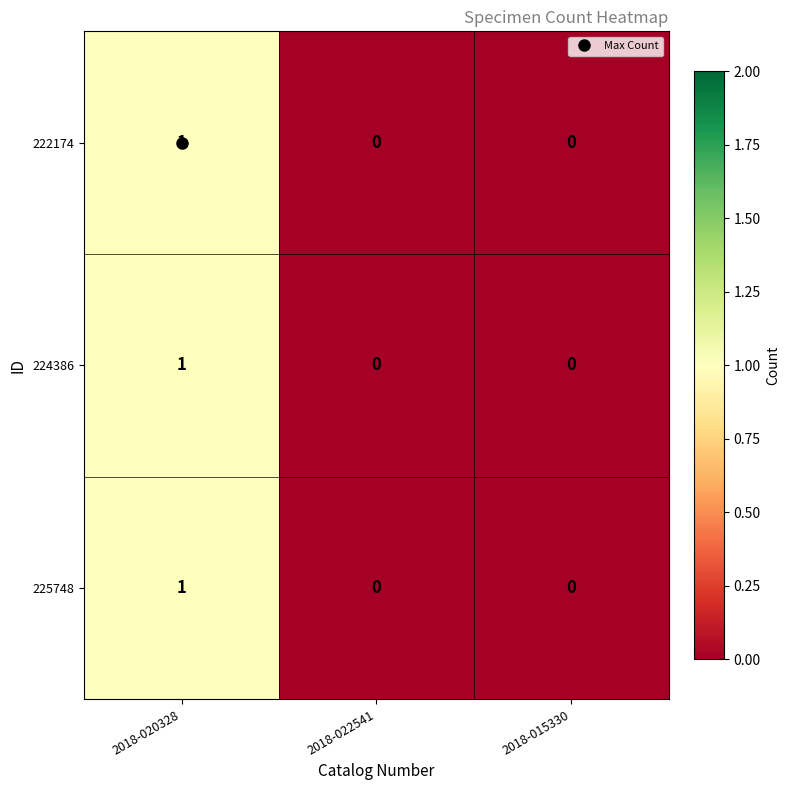

What is the total value across all series at 2018-020328?

3